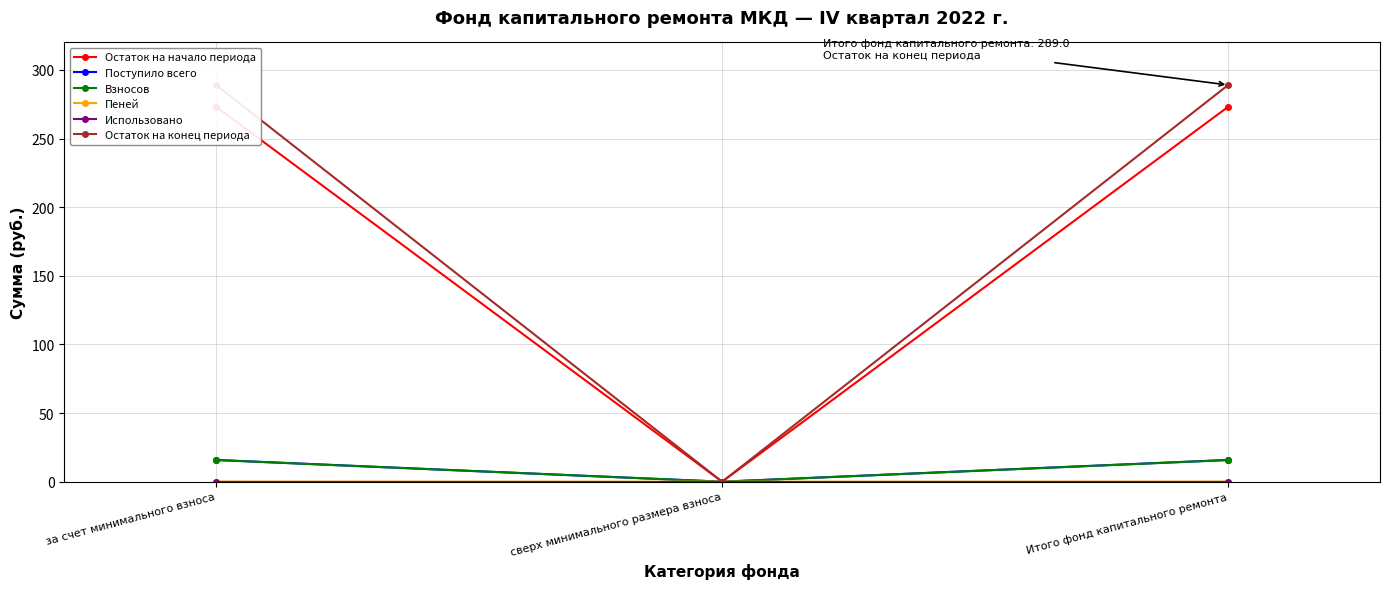

Does the chart display data point markers on the line(s)?

Yes